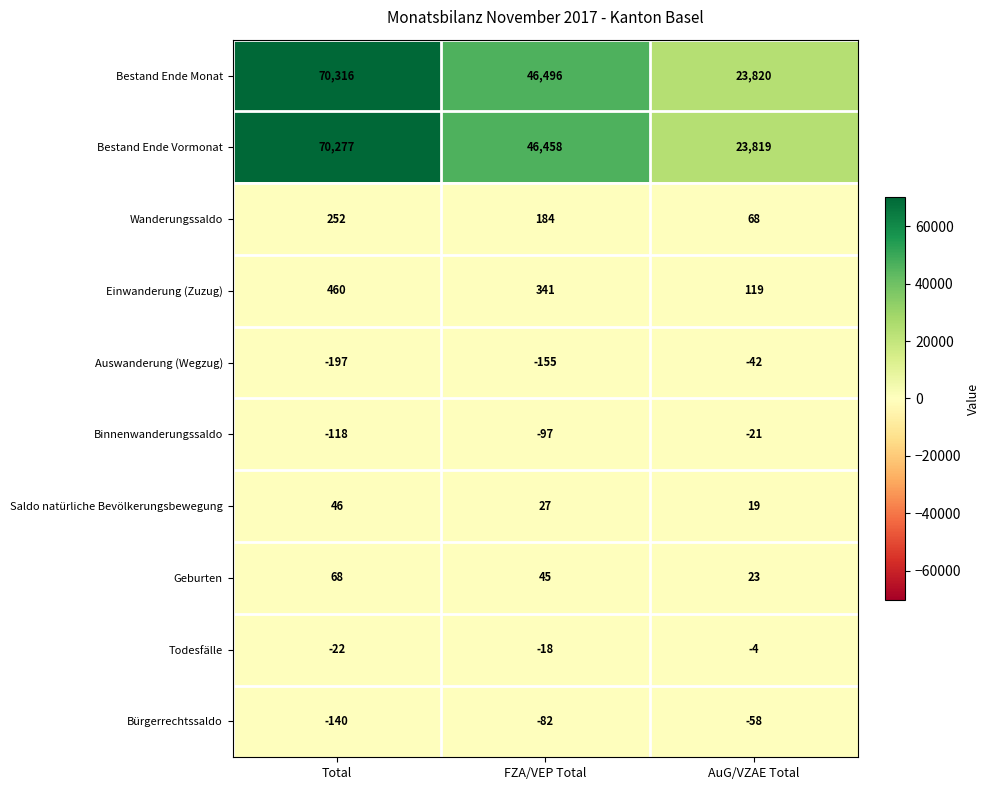

How many categories are shown in the chart?

3